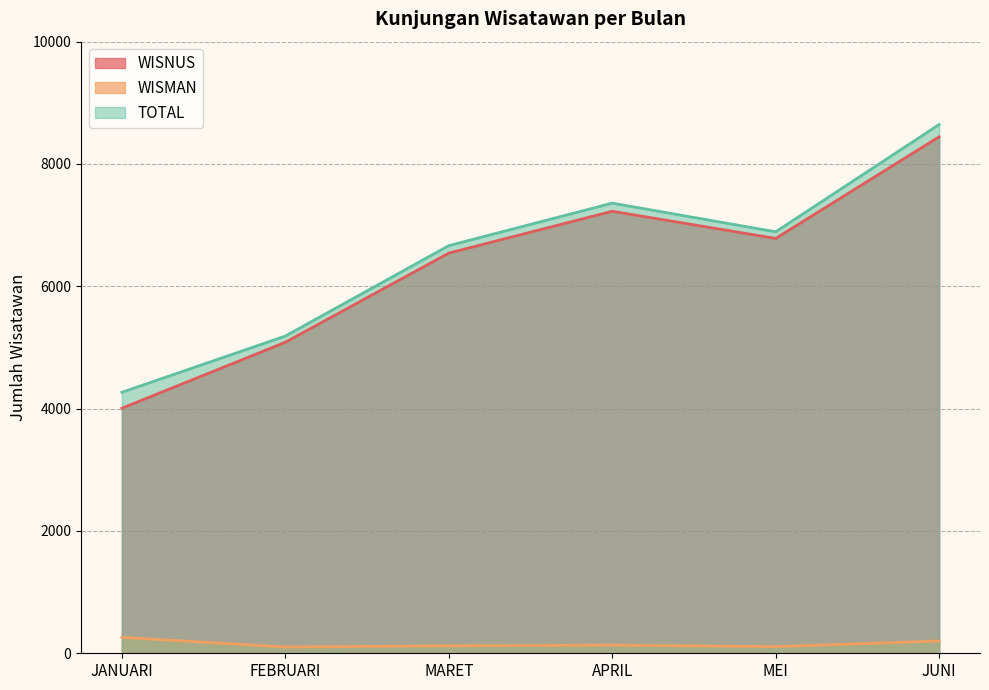

List the series in order of their peak value, highest first.

TOTAL, WISNUS, WISMAN